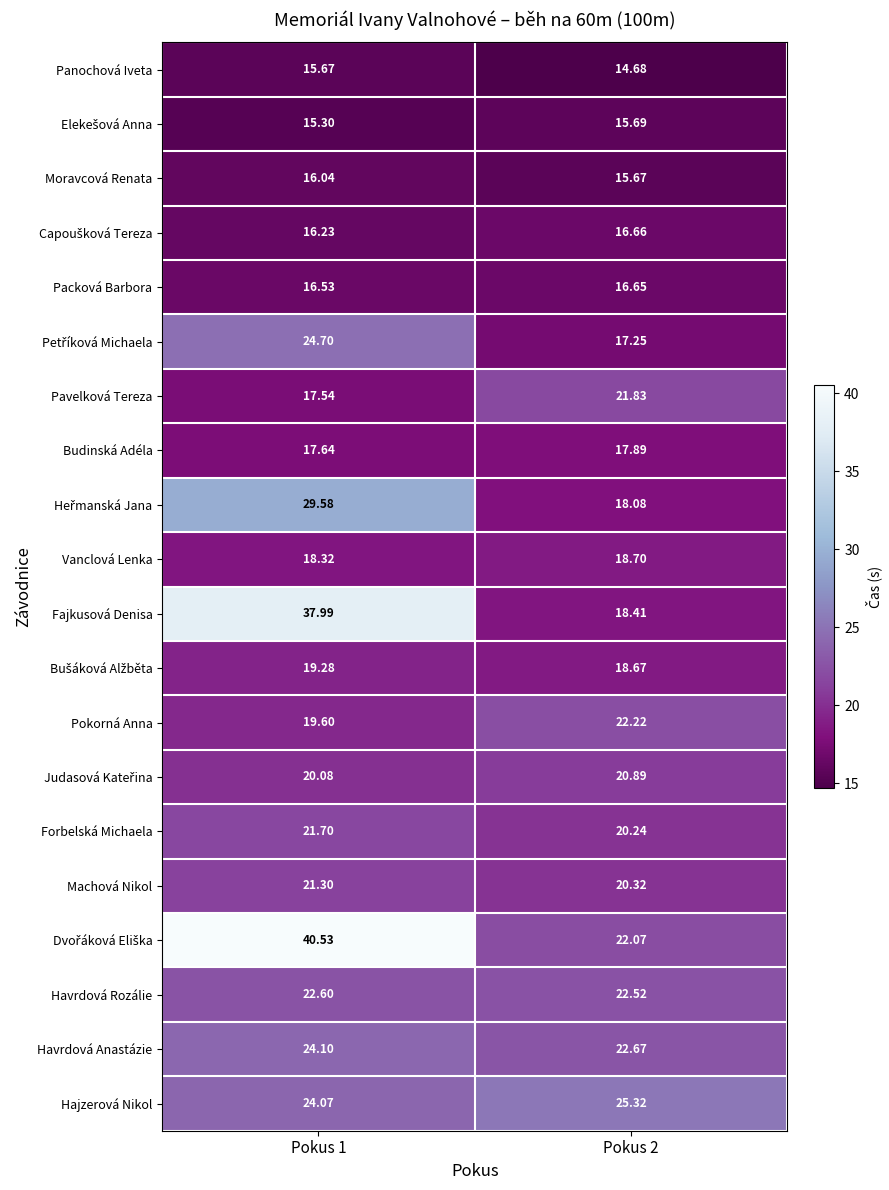

Which series changed the most between Pokus 1 and Pokus 2?

Fajkusová Denisa